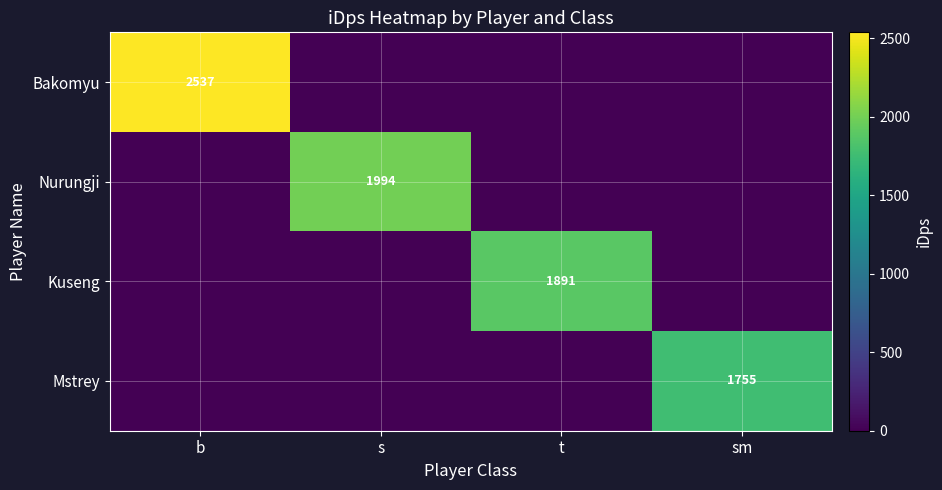

Is it true that Nurungji equals 2671 at s?

False